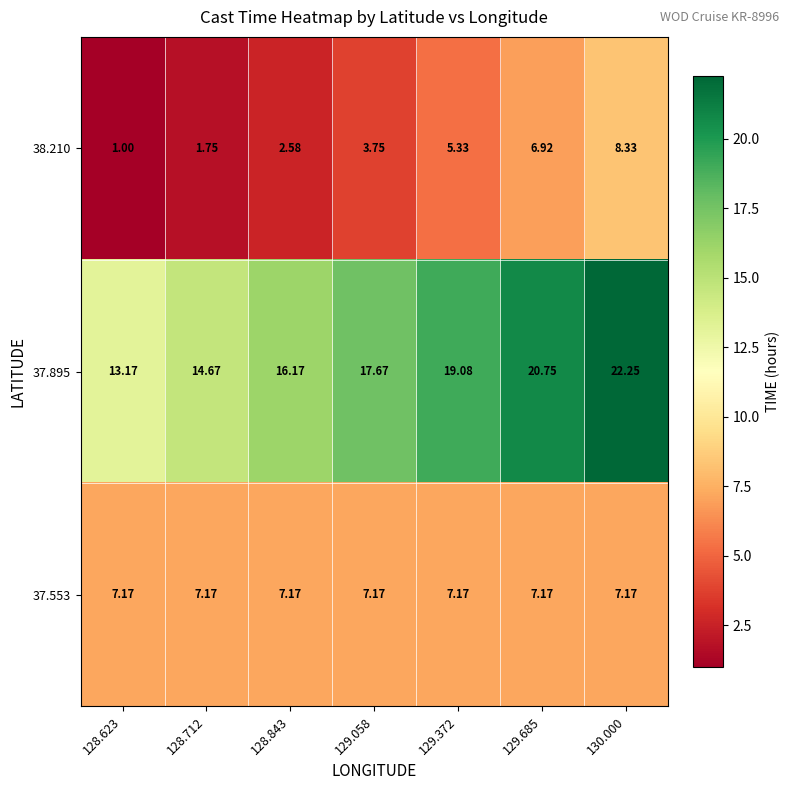

At which category is the sum across all series the highest?

130.000